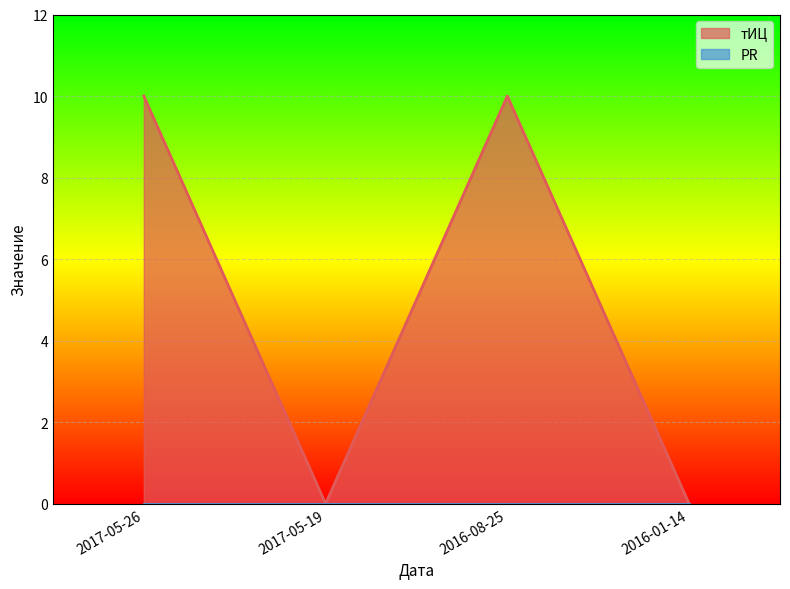

What is the label of the 4th point from the right?

2017-05-26